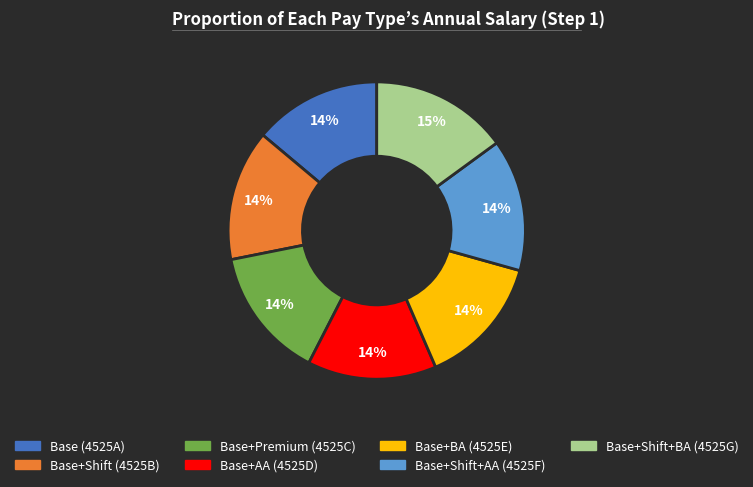

Between Base+Shift+BA (4525G) and Base+Shift+AA (4525F), which is larger?

Base+Shift+BA (4525G)